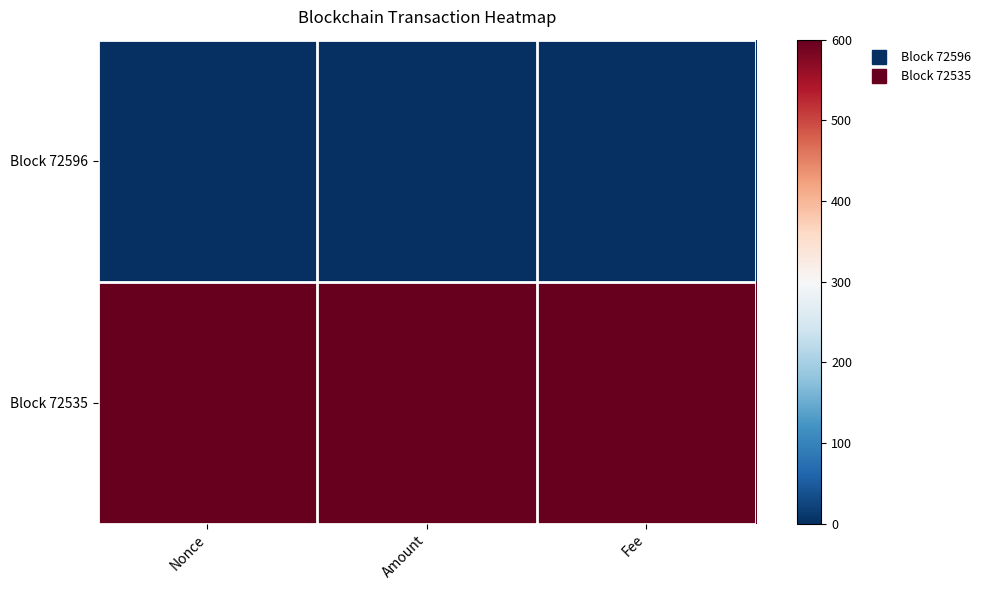

Reading left to right, what are all the values shown in this chart?

Block 72596: Nonce=0	Amount=0	Fee=0
Block 72535: Nonce=600	Amount=600	Fee=600